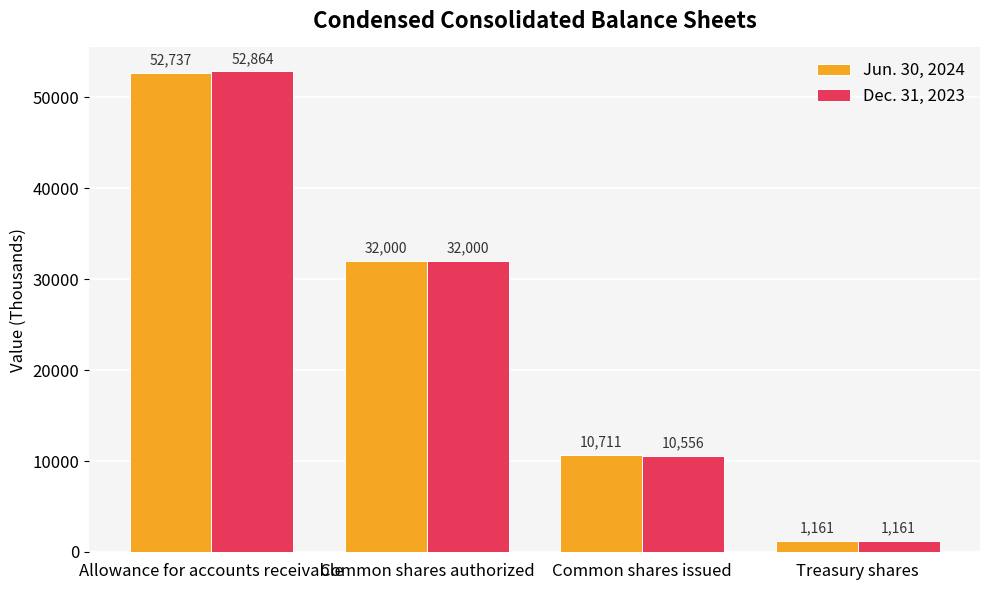

Rank the series by their average value, from highest to lowest.

Jun. 30, 2024, Dec. 31, 2023